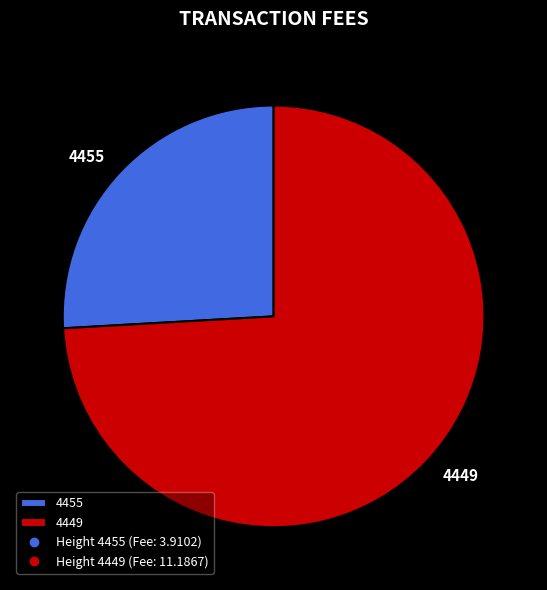

Combined, do 4455 and 4449 account for over 50%?

Yes